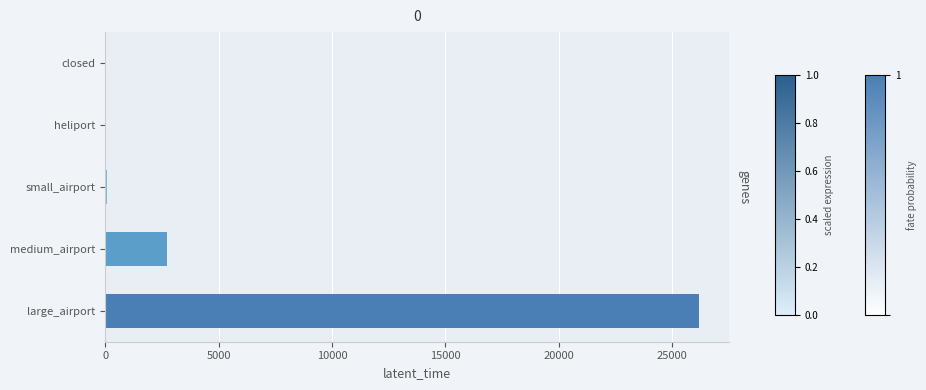

The value at heliport is 12747. True or false?

False